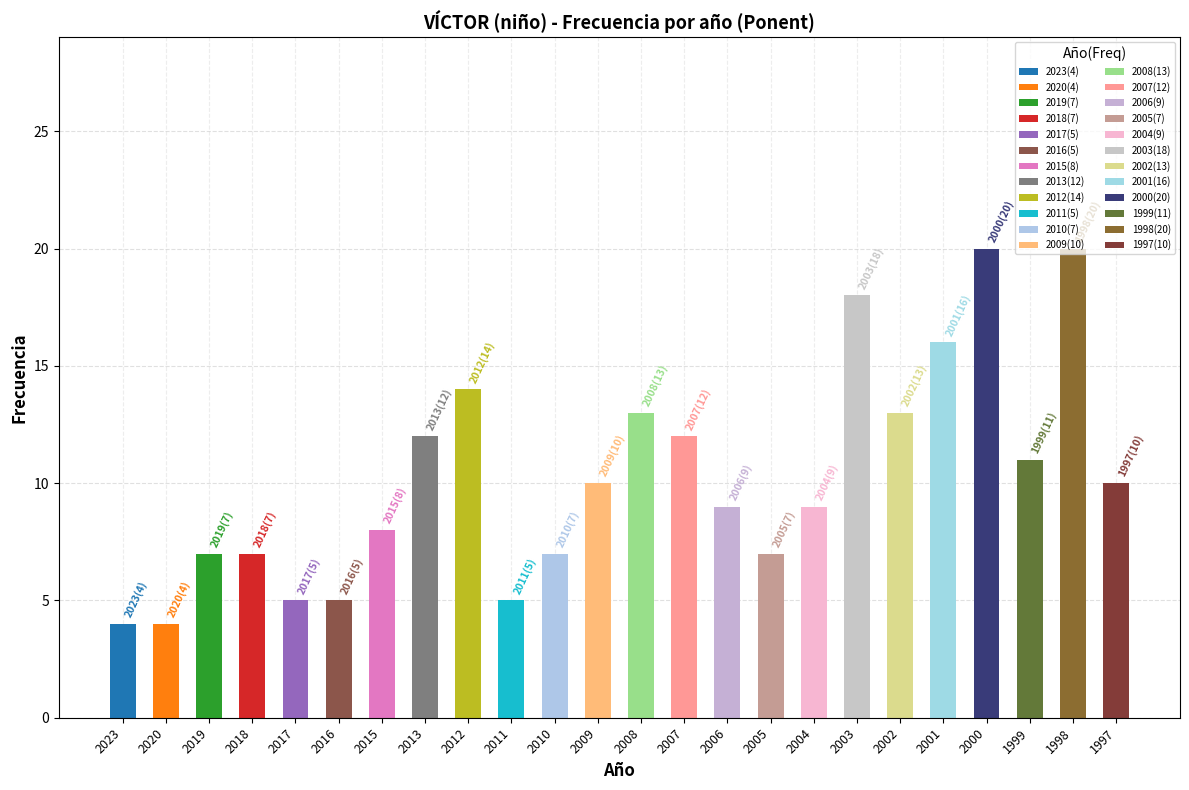

What is the maximum value shown in the chart?

20